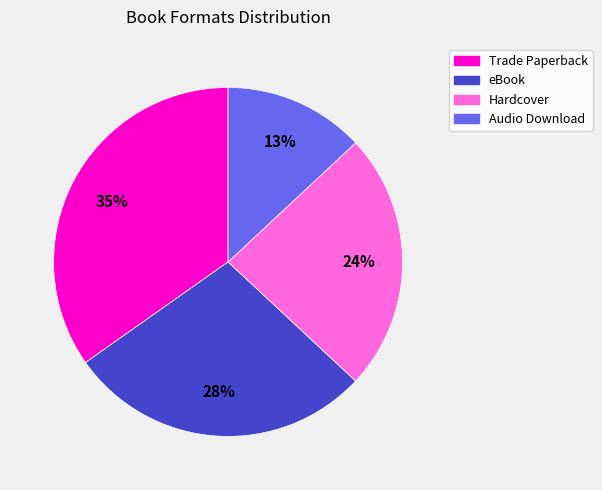

Combined, do Hardcover and Trade Paperback account for over 50%?

Yes